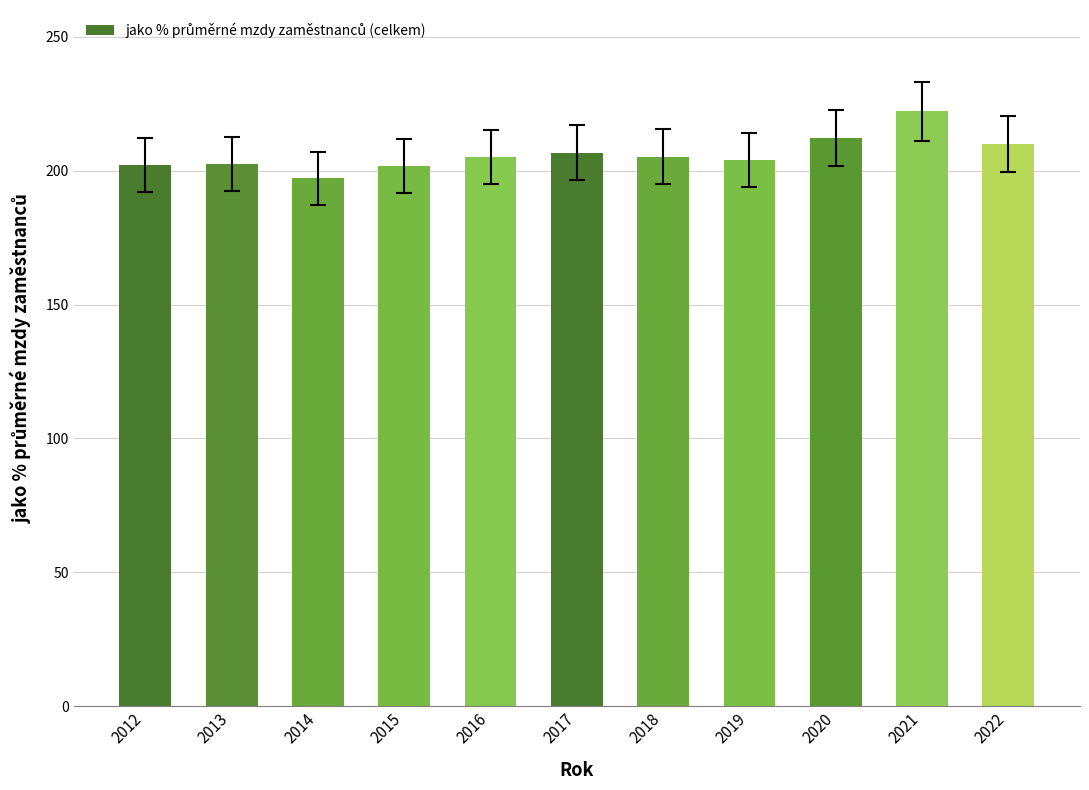

What is the value of the 6th bar from the left?

206.8